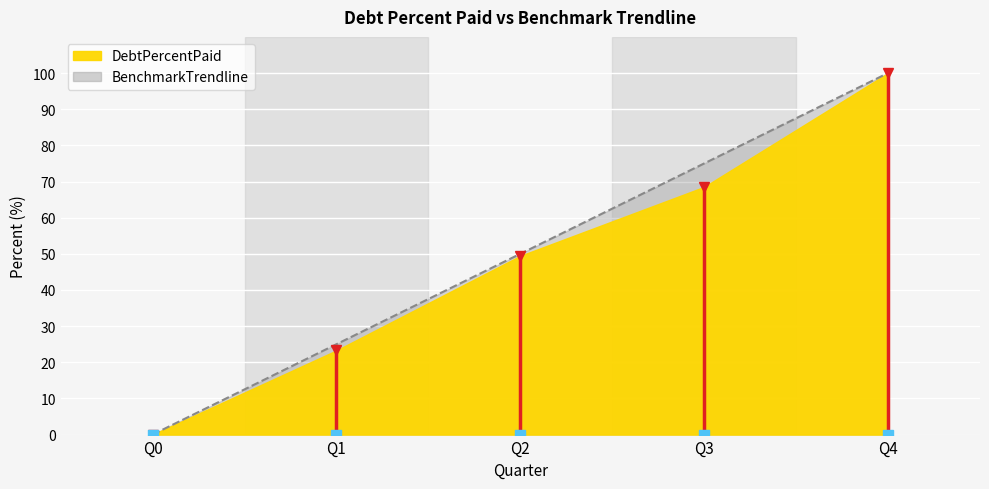

What is the change in value from Q3 to Q4?

+25